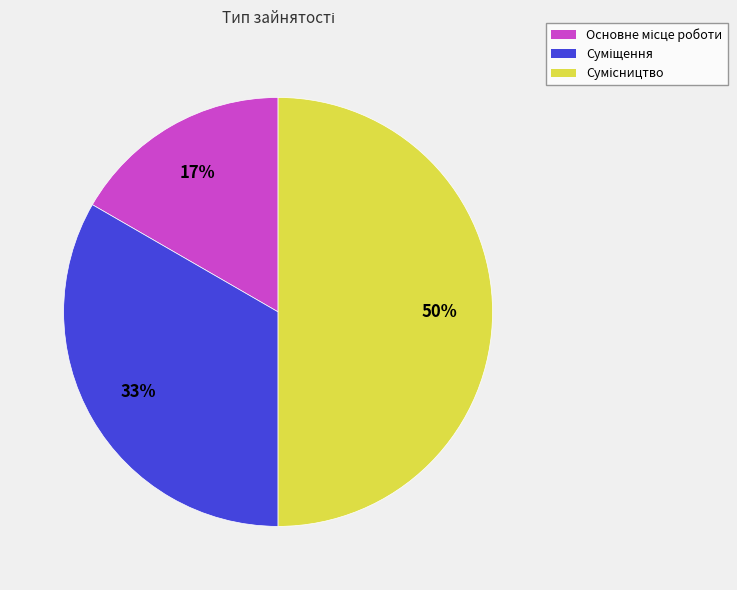

To the nearest percent, what is the average slice percentage?

33%